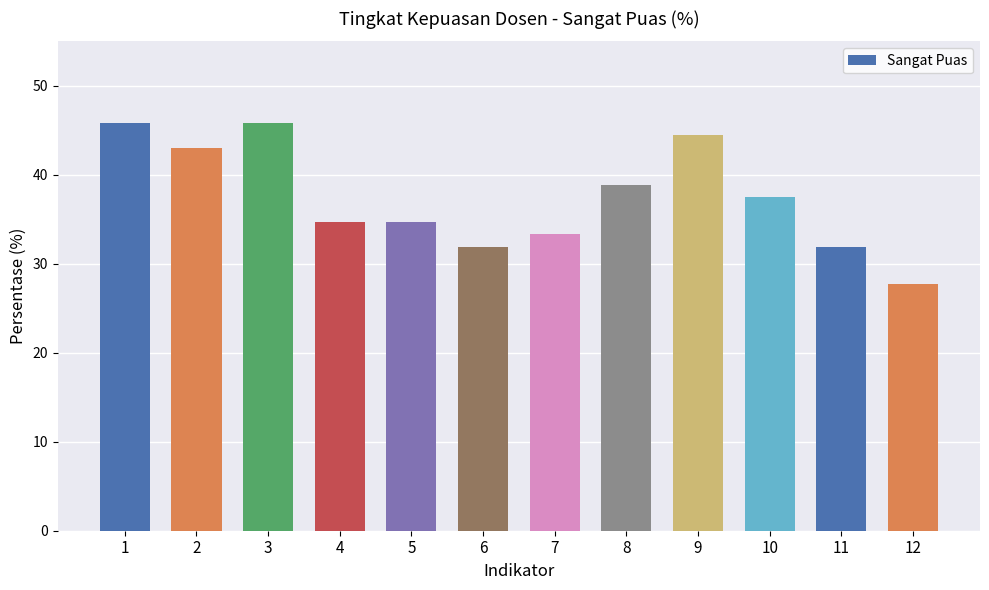

Reading left to right, what are all the values shown in this chart?

1=45.8	2=43.1	3=45.8	4=34.7	5=34.7	6=31.9	7=33.3	8=38.9	9=44.4	10=37.5	11=31.9	12=27.8